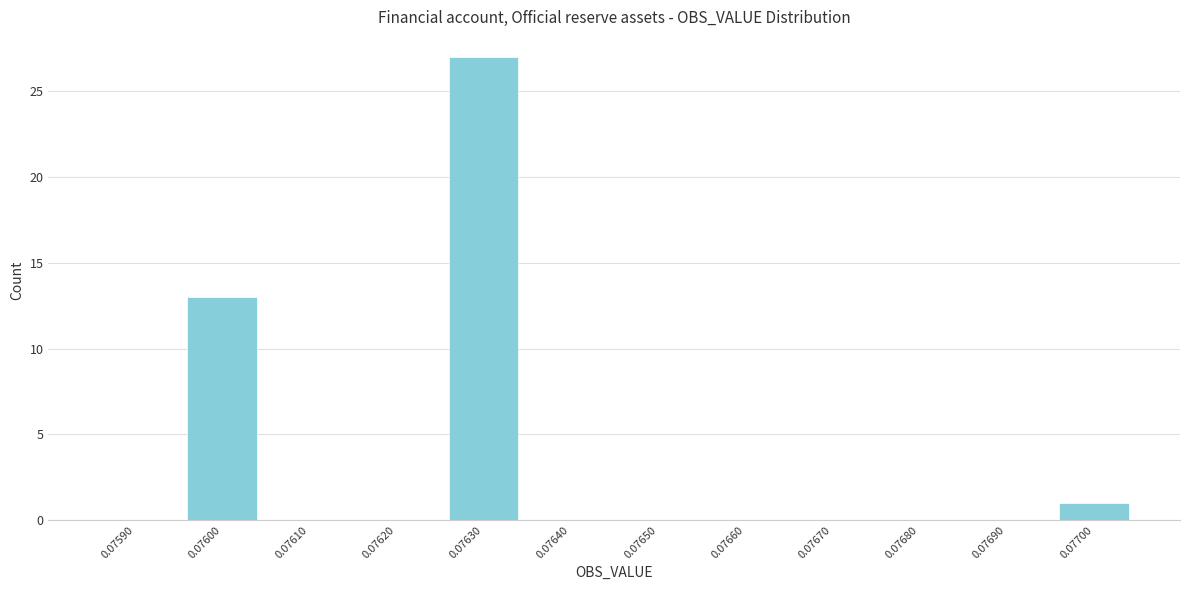

Reading left to right, extract all data points from this chart.

0.07590=0	0.07600=13	0.07610=0	0.07620=0	0.07630=27	0.07640=0	0.07650=0	0.07660=0	0.07670=0	0.07680=0	0.07690=0	0.07700=1